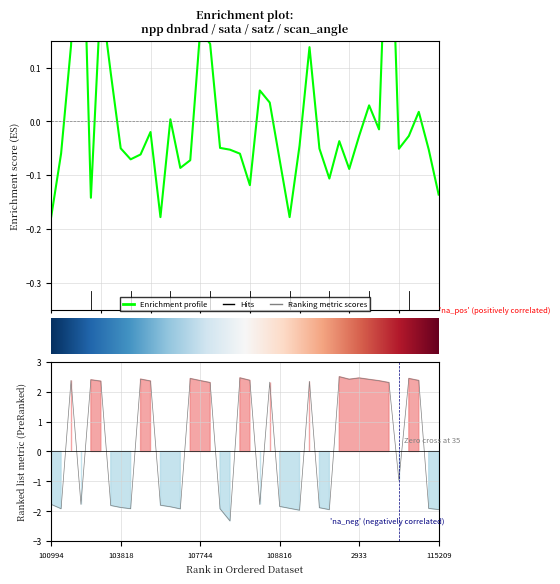

Is it true that sata equals -3.5 at 108281?

False